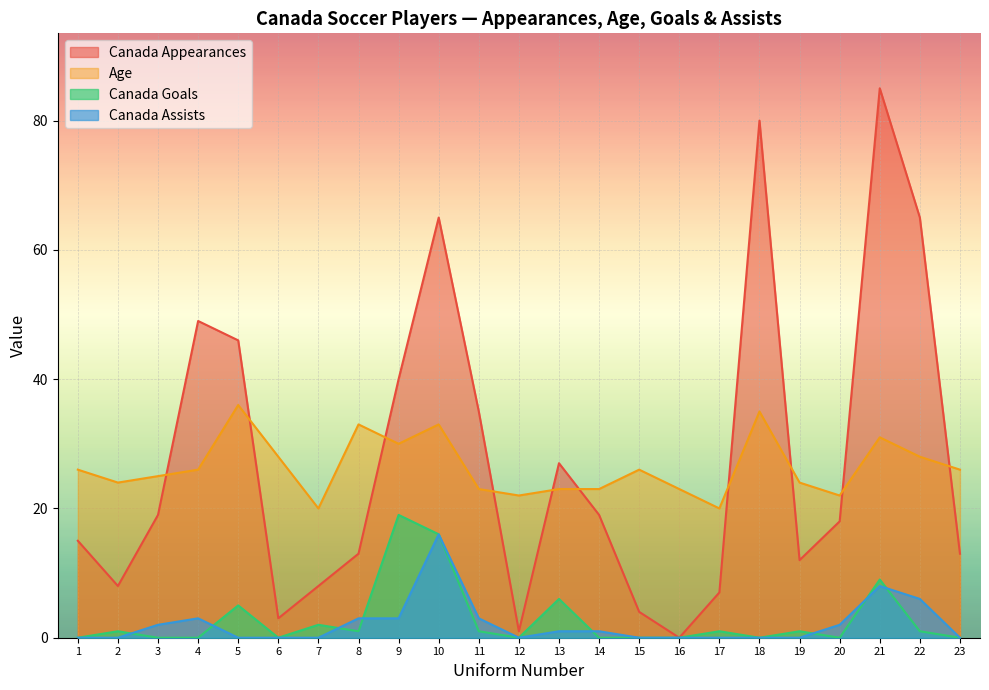

What is the sum of all Age values?

607